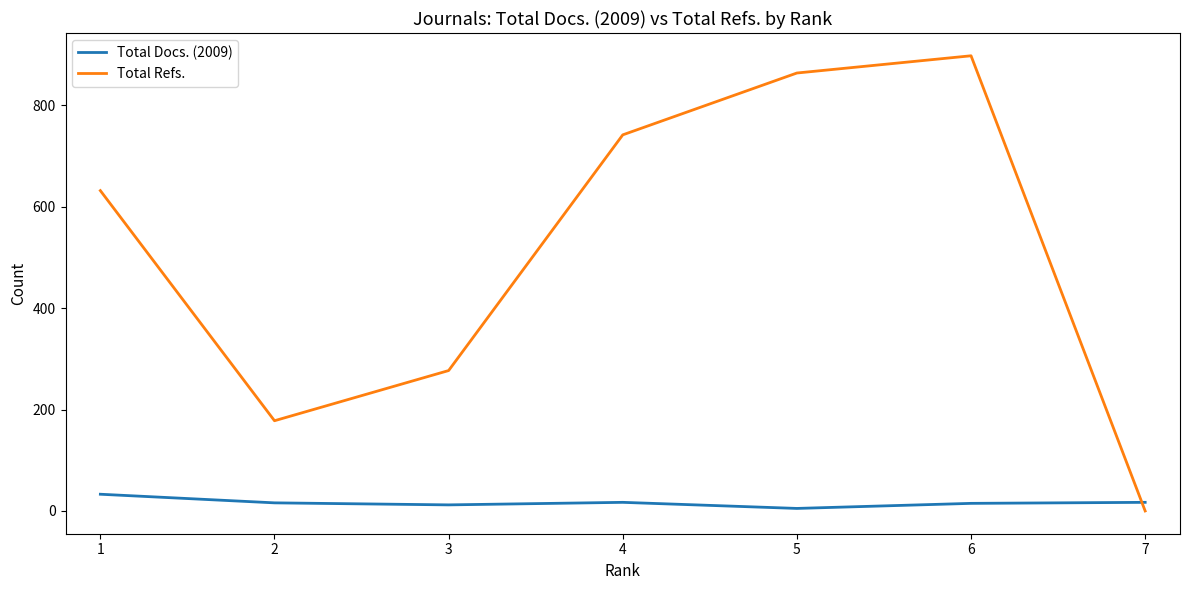

What are all the series names shown in the legend?

Total Docs. (2009), Total Refs.